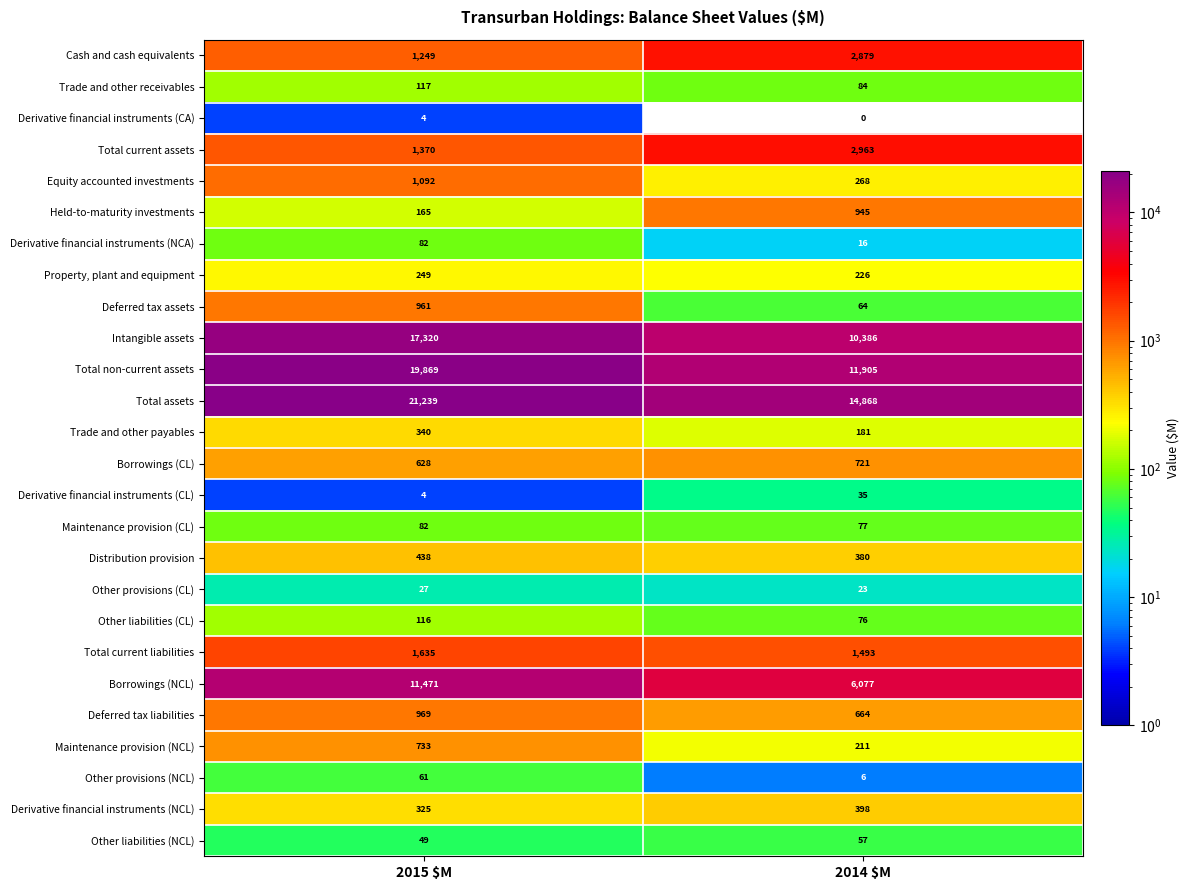

Which series has the largest total across all categories?

Total assets